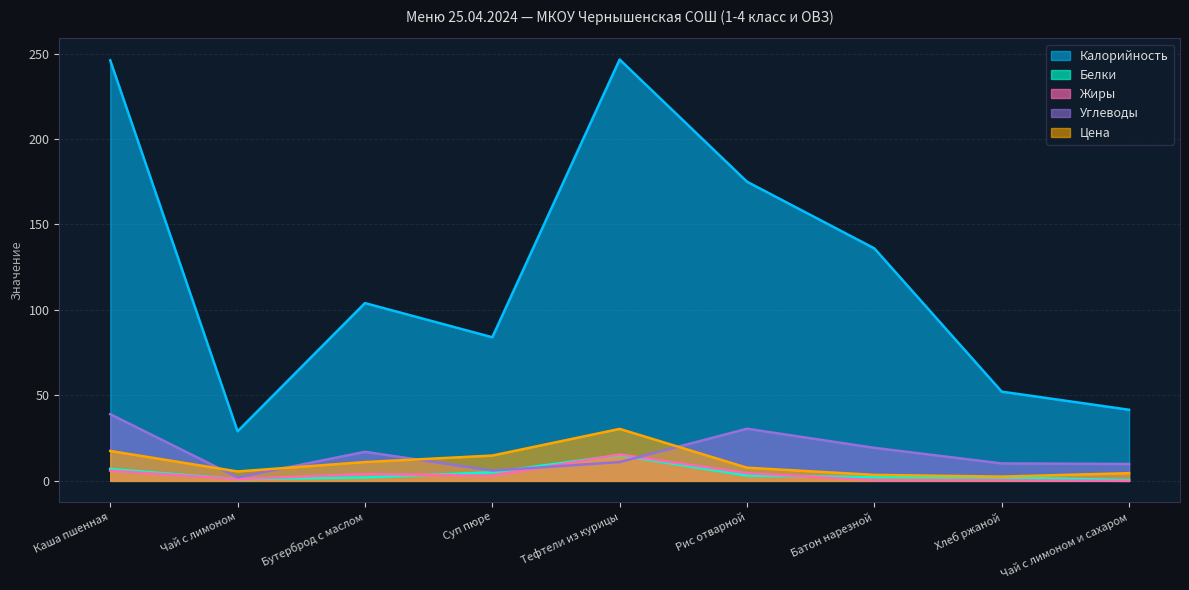

How many distinct data groups are displayed?

5